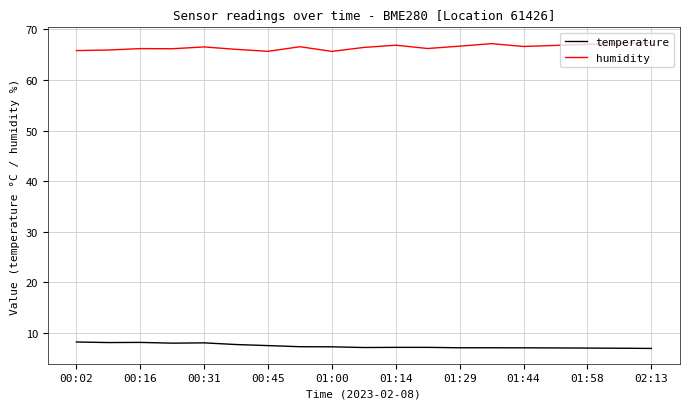

How many lines are shown in the chart?

2